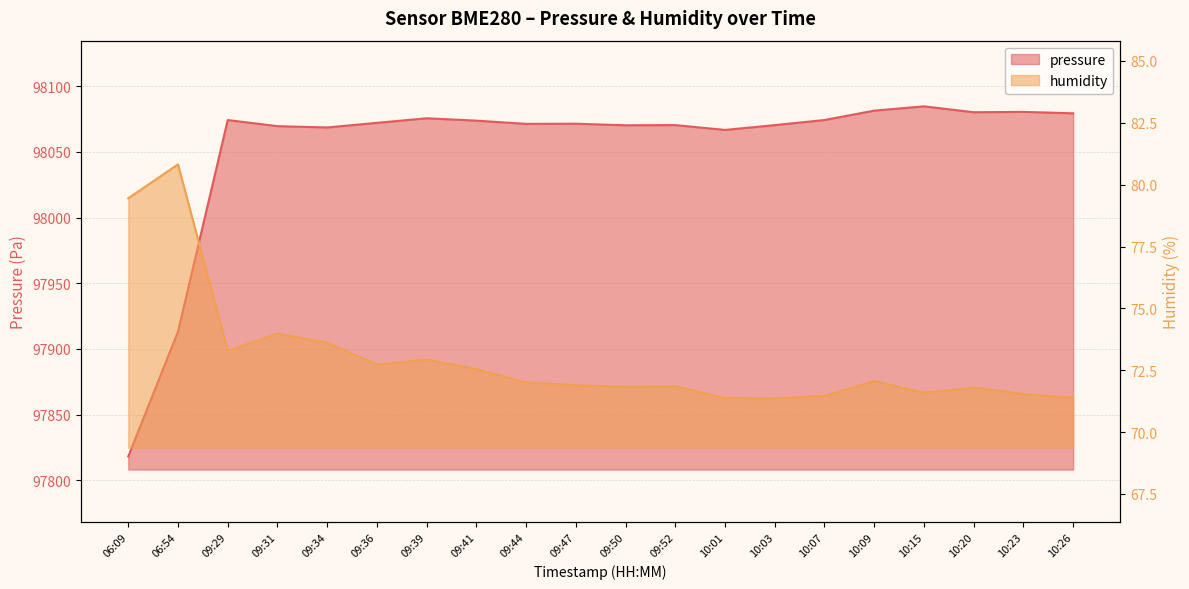

Between 09:39 and 09:50, which is larger?

09:39